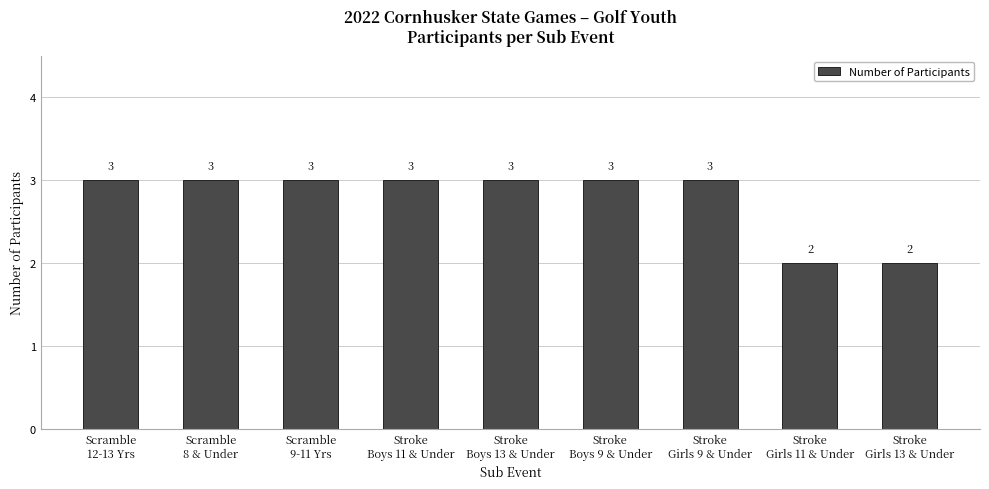

What is the average value?

3